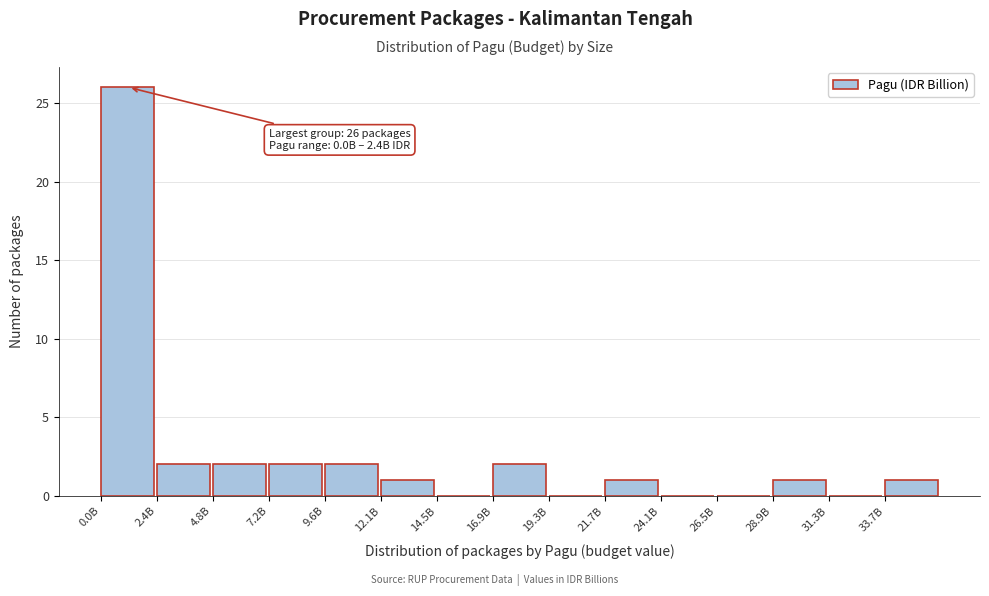

Reading right to left, extract all data points from this chart.

33.7B=1	31.3B=0	28.9B=1	26.5B=0	24.1B=0	21.7B=1	19.3B=0	16.9B=2	14.5B=0	12.1B=1	9.6B=2	7.2B=2	4.8B=2	2.4B=2	0.0B=26